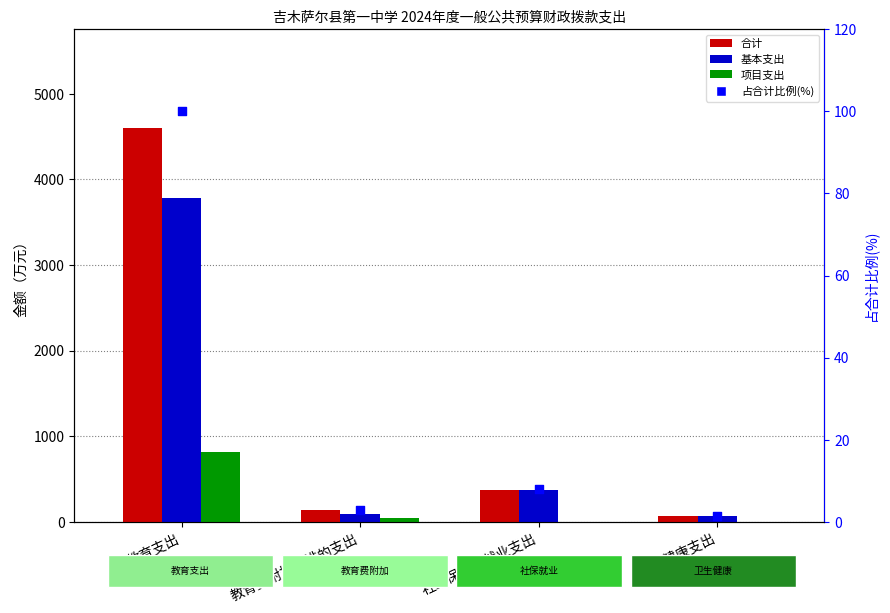

What are all the series names shown in the legend?

合计, 基本支出, 项目支出, 占合计比例(%)